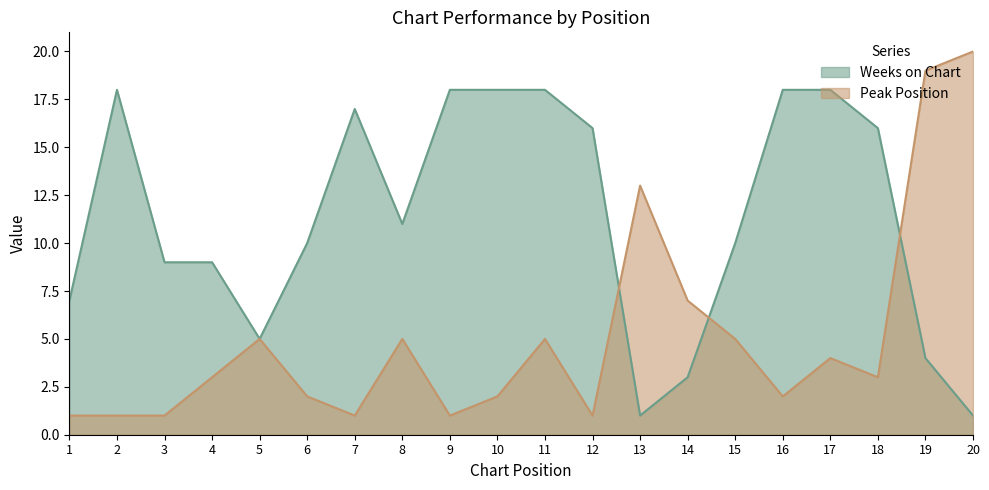

At how many categories does at least one series exceed 19?

1